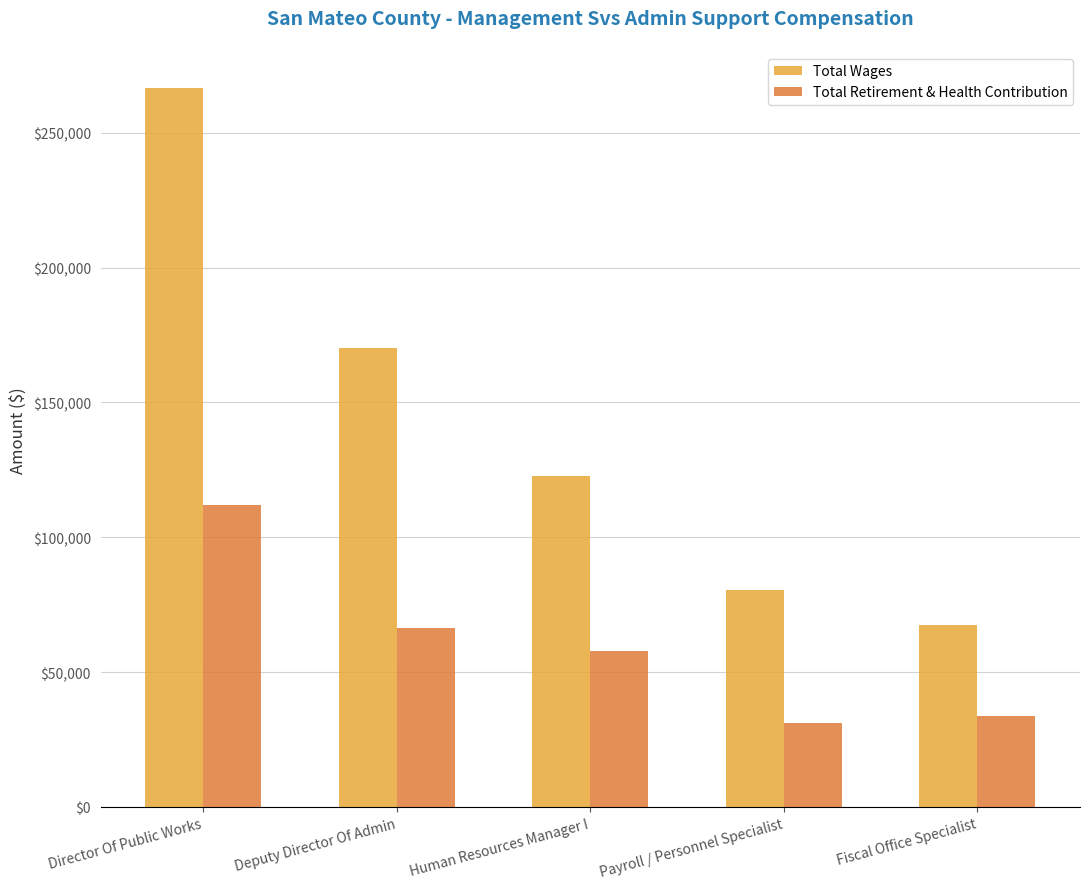

List the labels in order of Total Retirement & Health Contribution value, smallest first.

Payroll / Personnel Specialist, Fiscal Office Specialist, Human Resources Manager I, Deputy Director Of Admin, Director Of Public Works